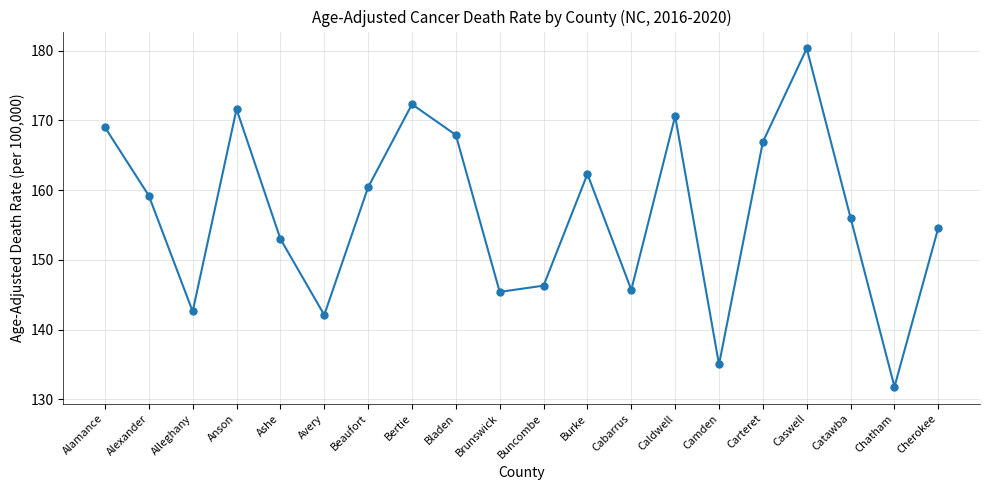

What is the sum of all values?

3133.0